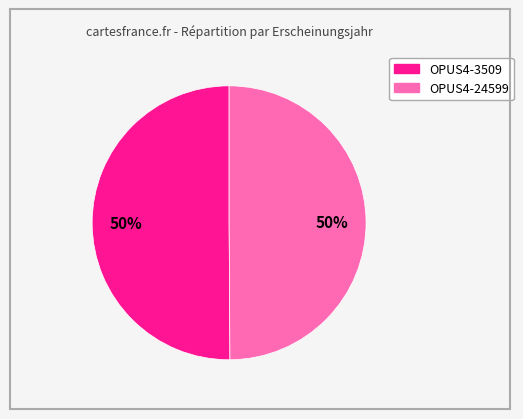

How many segments does this pie chart have?

2